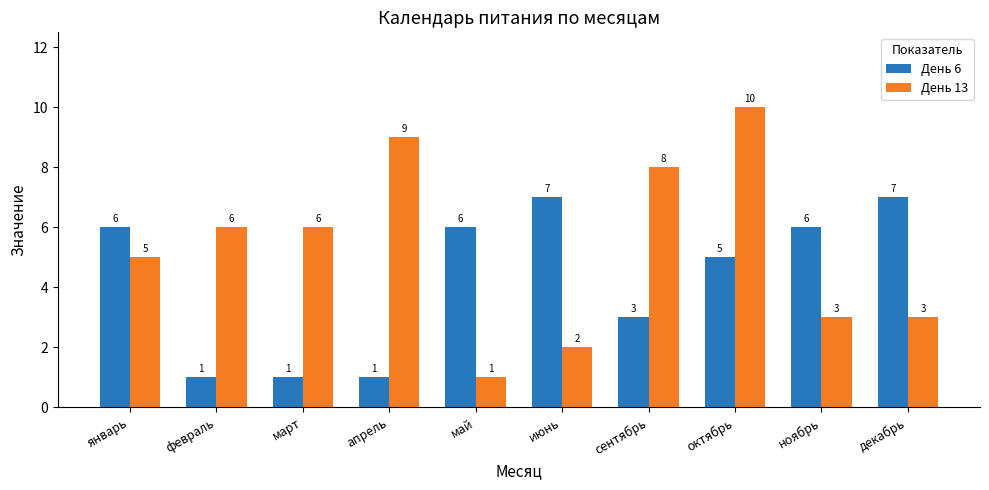

Rank the series by their average value, from lowest to highest.

День 6, День 13